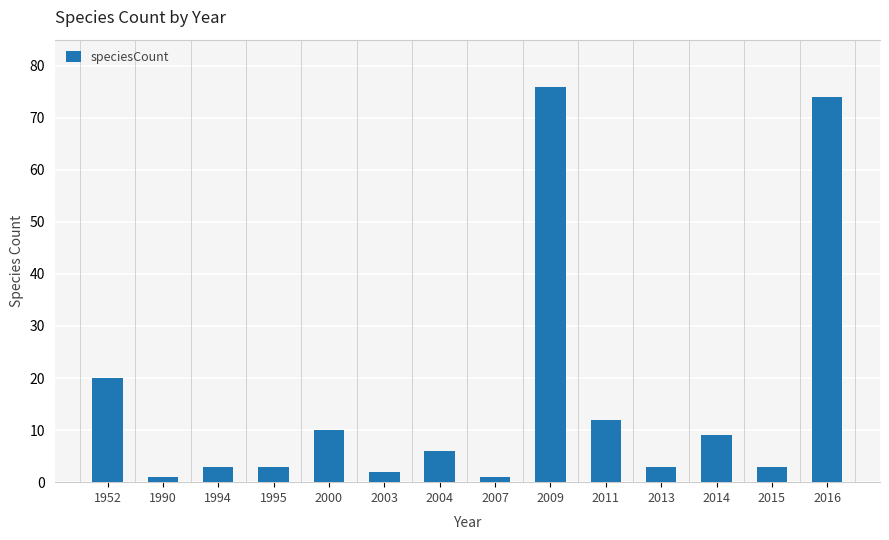

At which label is the value closest to 38?

1952